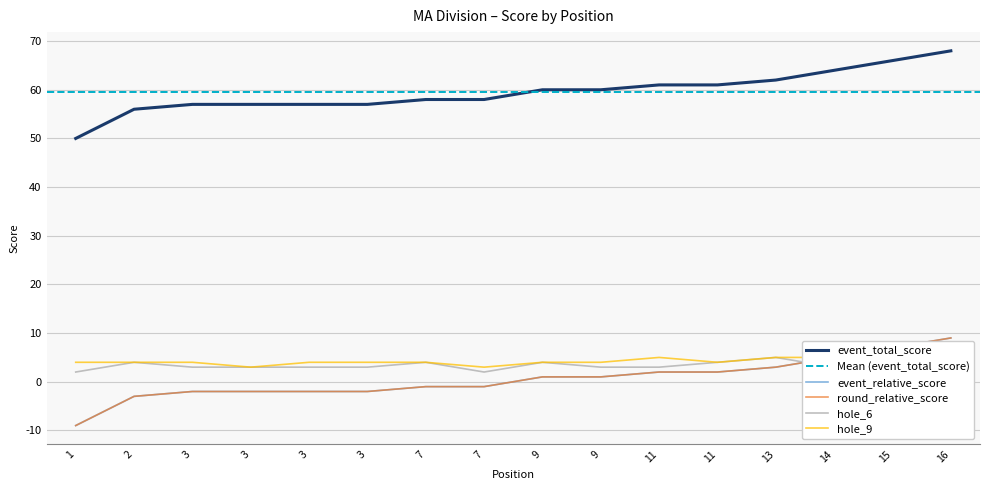

Is it true that event_total_score equals 0 at 7?

False